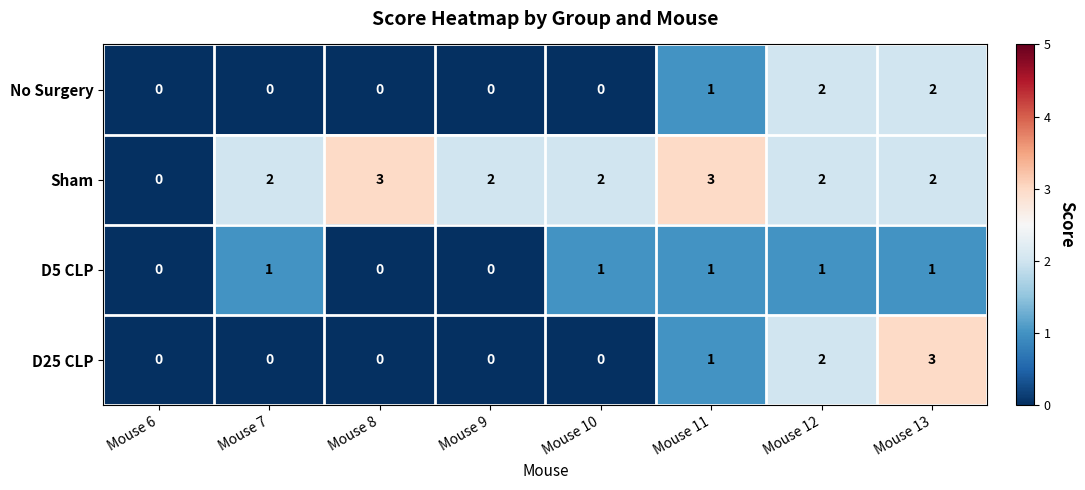

At which category is the sum across all series the highest?

Mouse 13